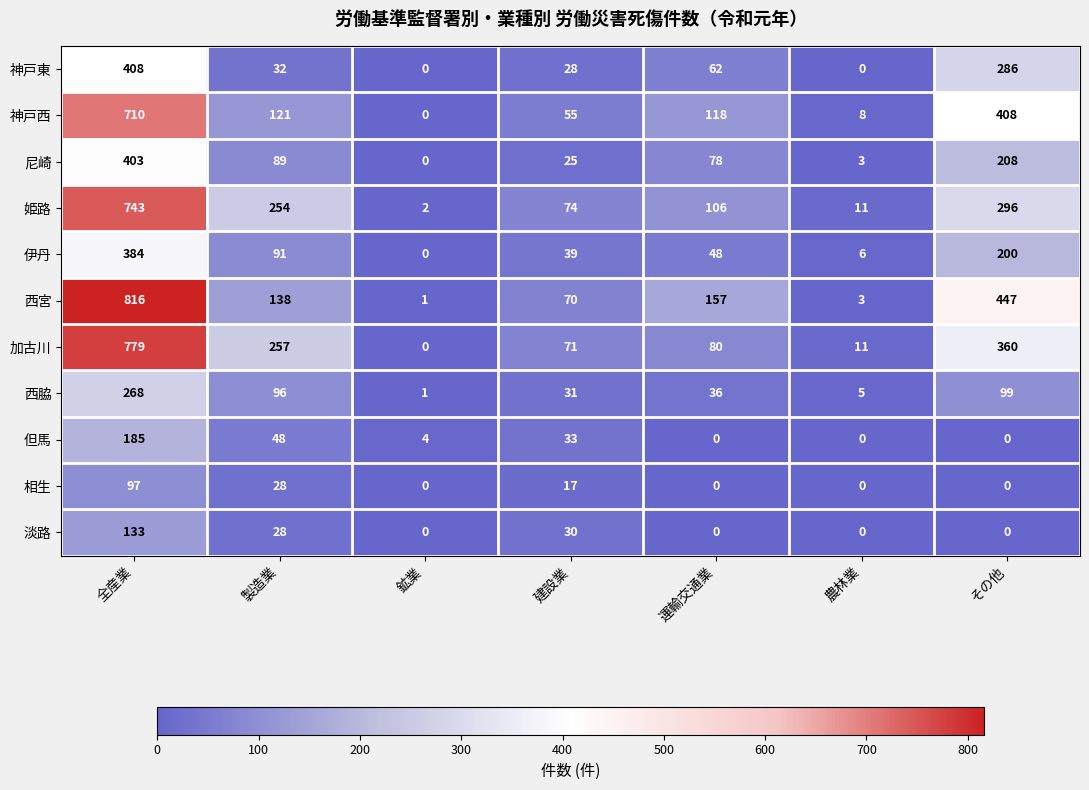

What is the average value of the 西脇 series?

77